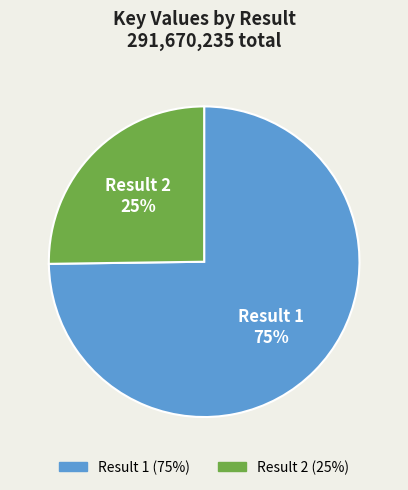

How many slices are in this pie chart?

2